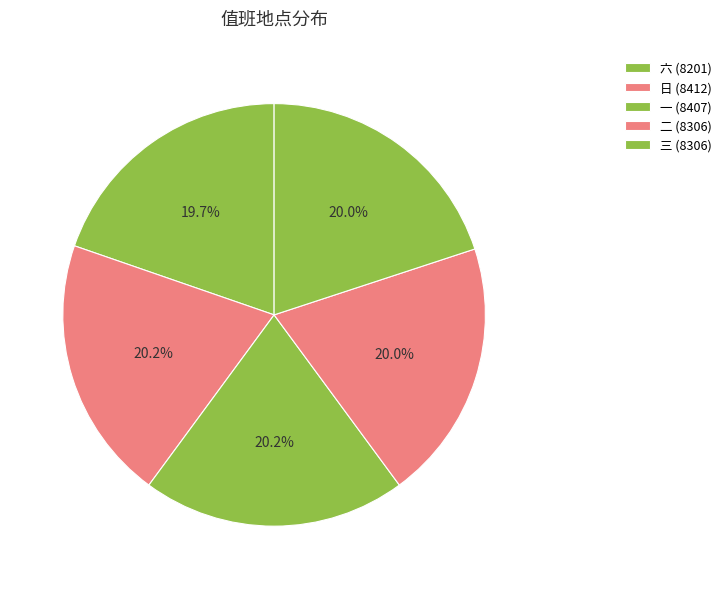

Between 三 and 一, which is larger?

一